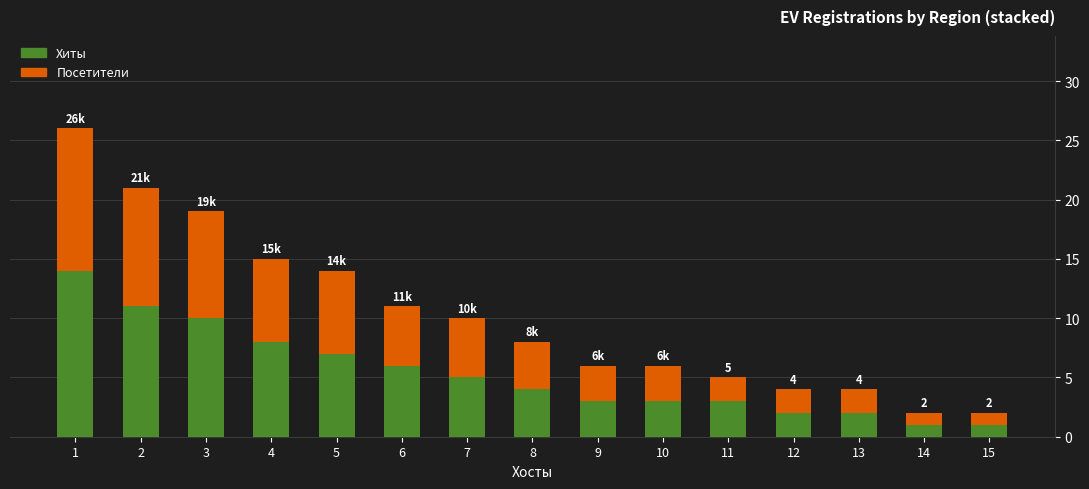

What is the highest value of the Хиты series?

14